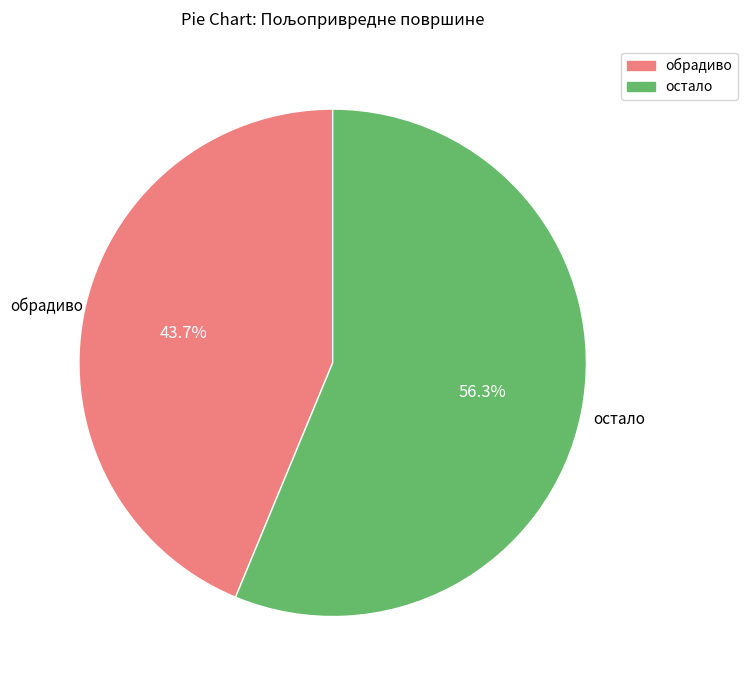

Is there a majority slice in this chart?

Yes